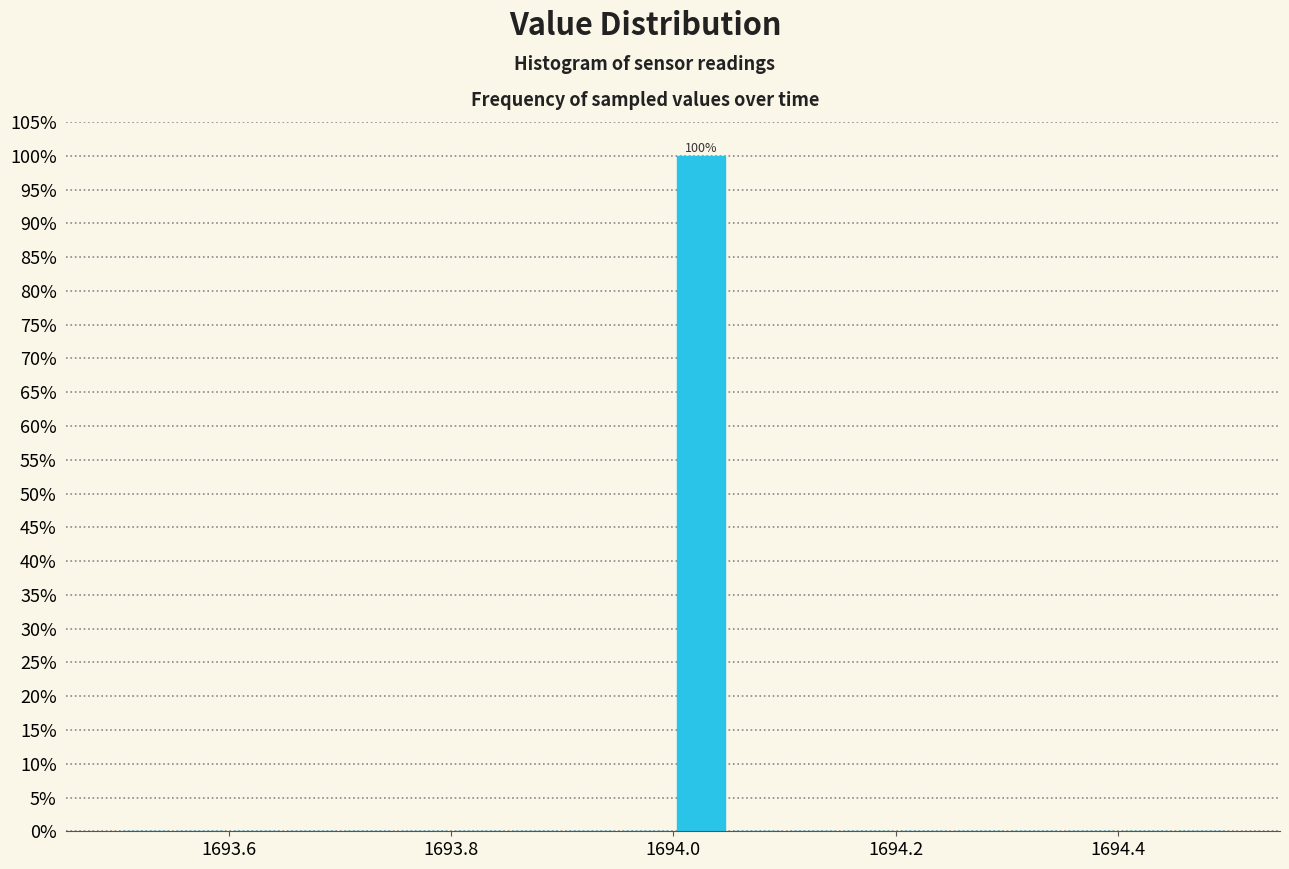

Around what value on the x-axis is the tallest bar? Give the approximate position of its centre, as read against the axis.

1694.02